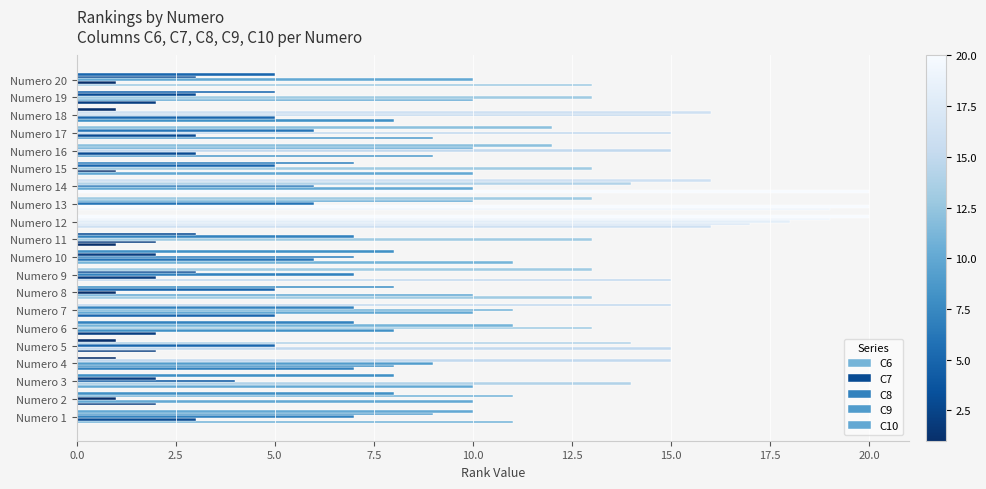

Which series has the largest total across all categories?

C8